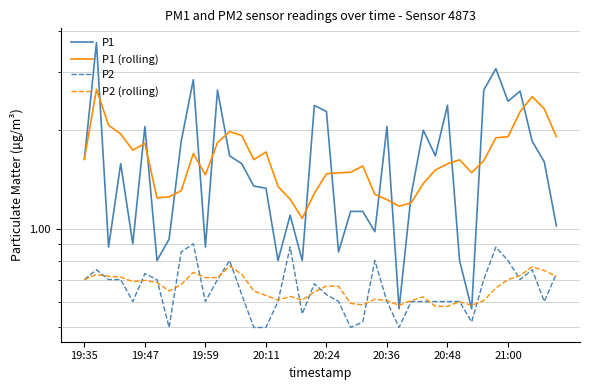

What is the difference between the second highest and minimum values in the P2 (rolling) series?

0.2